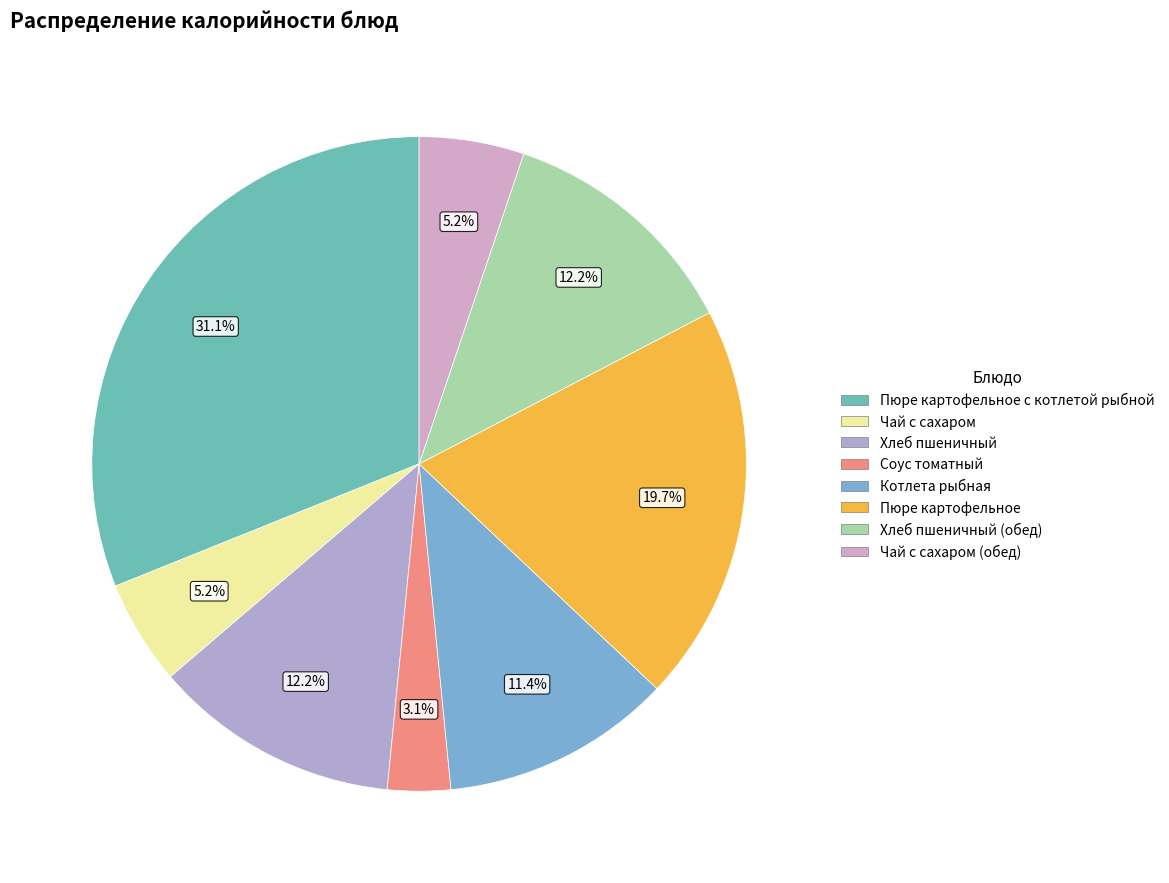

What percentage do Чай с сахаром (обед) and Соус томатный together represent?

8.3%